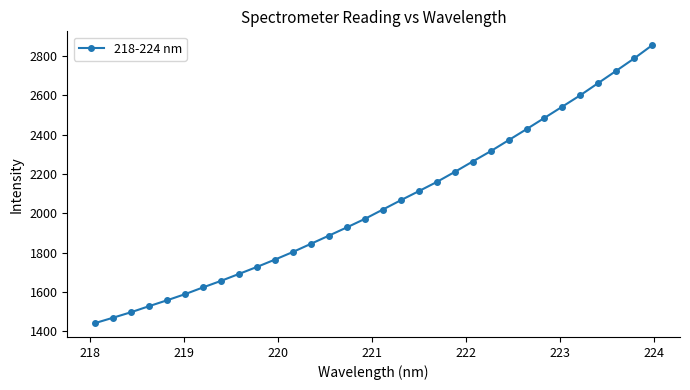

What is the difference between the maximum and minimum values?

1412.8